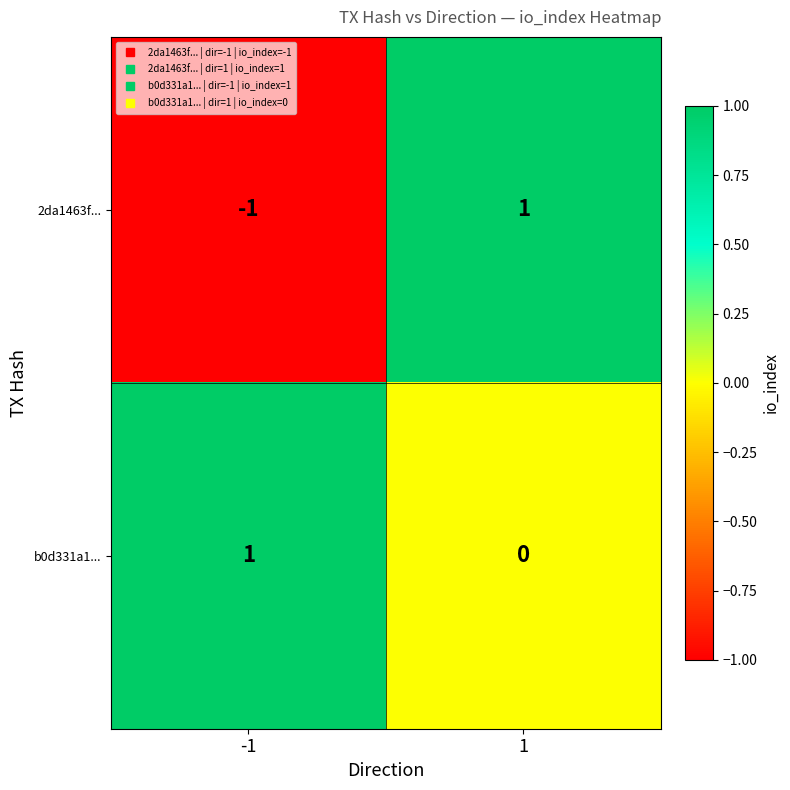

At how many categories does at least one series exceed 0?

2